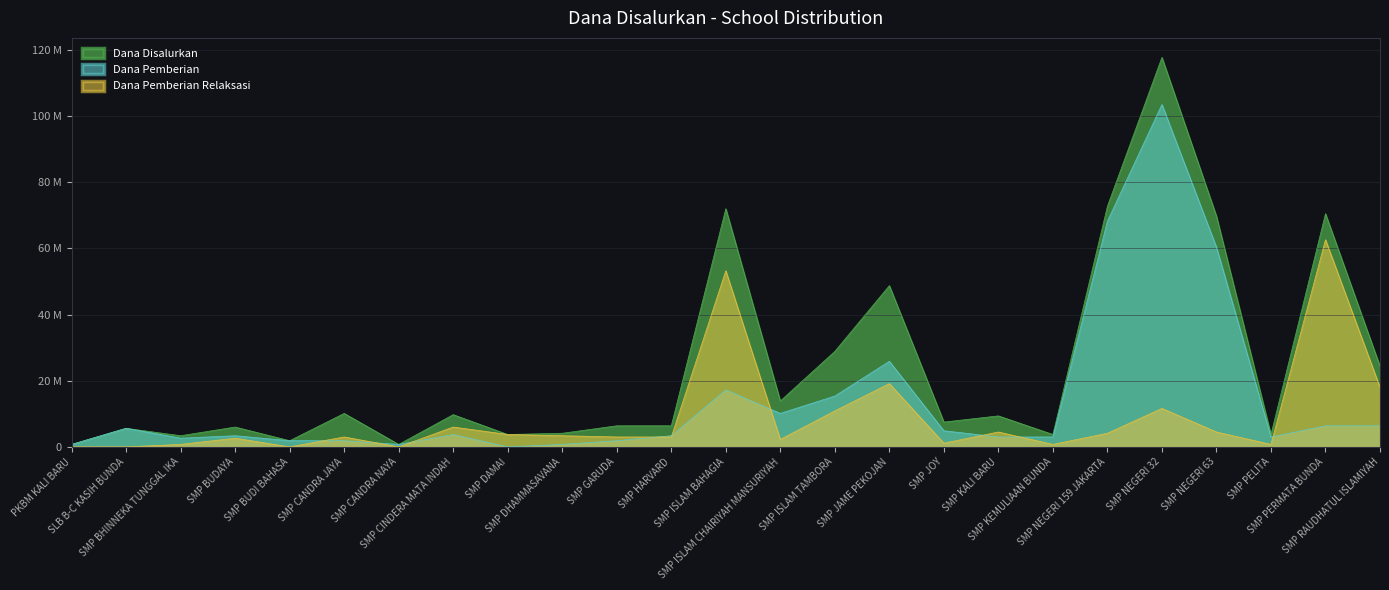

In Dana Pemberian, how many points are lower than both neighbors (excluding endpoints)?

5